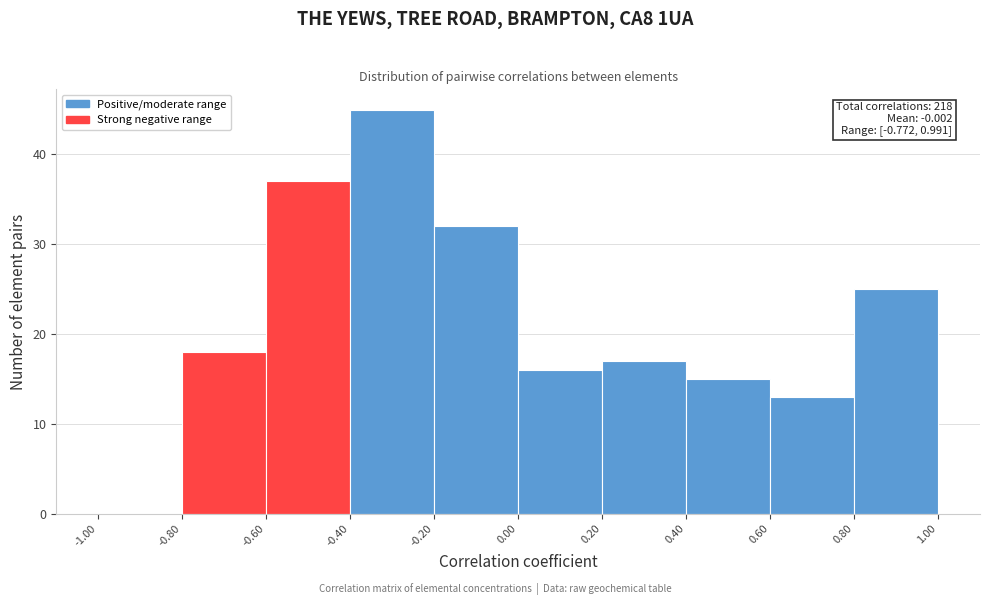

Which range on the x-axis has the tallest bar?

-0.40 to -0.20